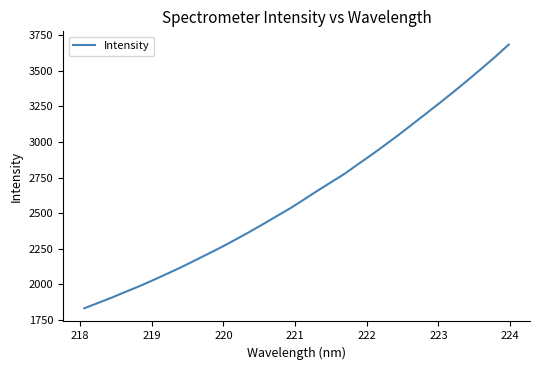

What is the minimum value shown in the chart?

1831.9